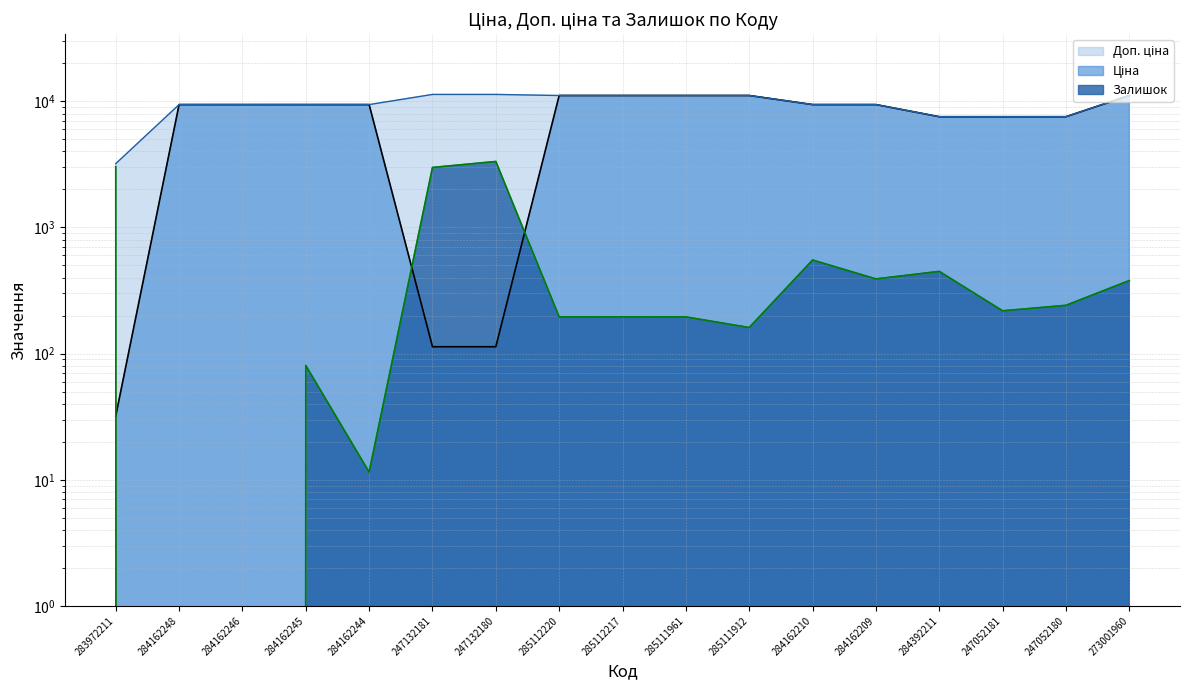

True or false: Доп. ціна has more than 0 interior local peaks.

False